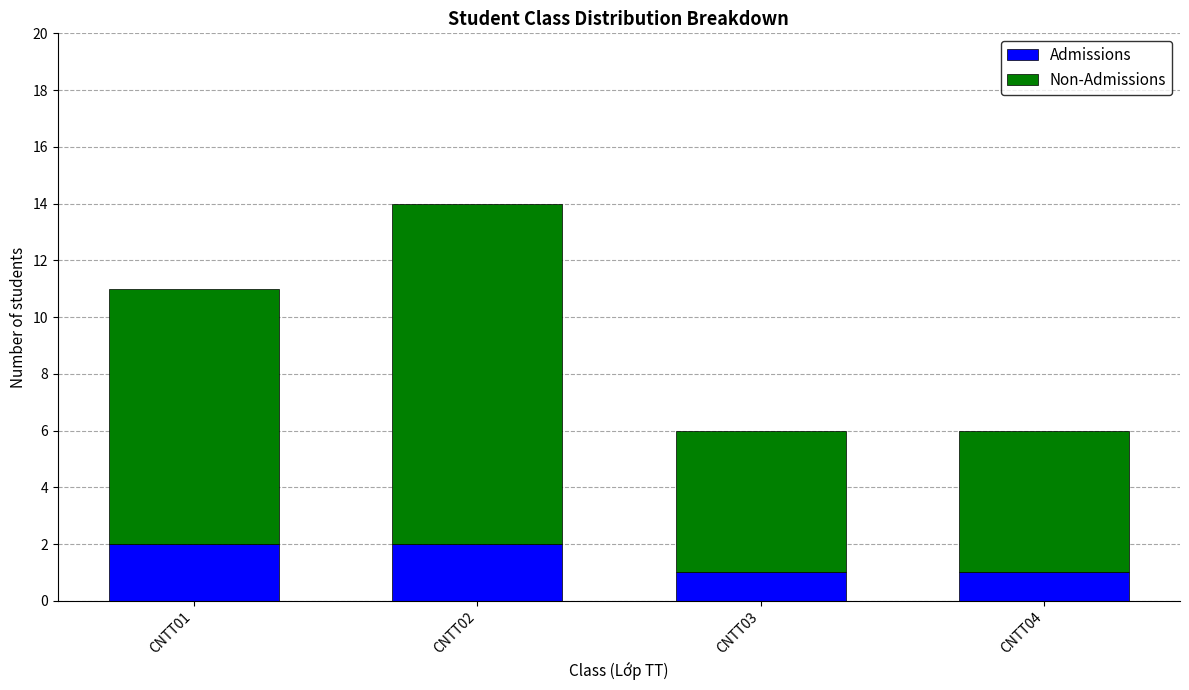

The value of Admissions at CNTT01 is 3. True or false?

False